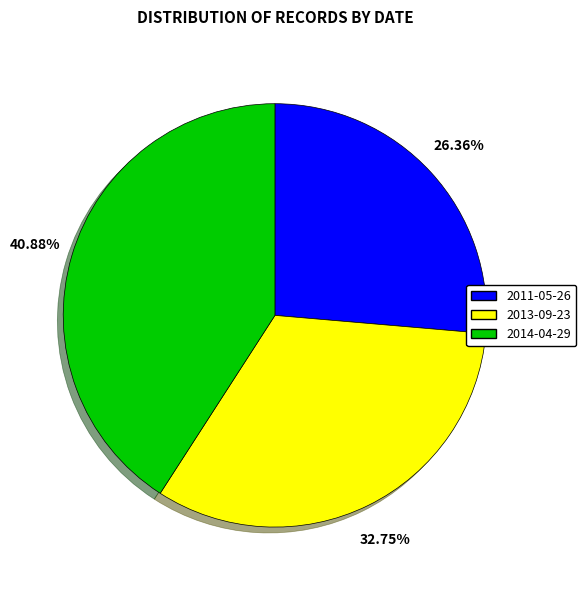

To the nearest percent, what is the average slice percentage?

33%